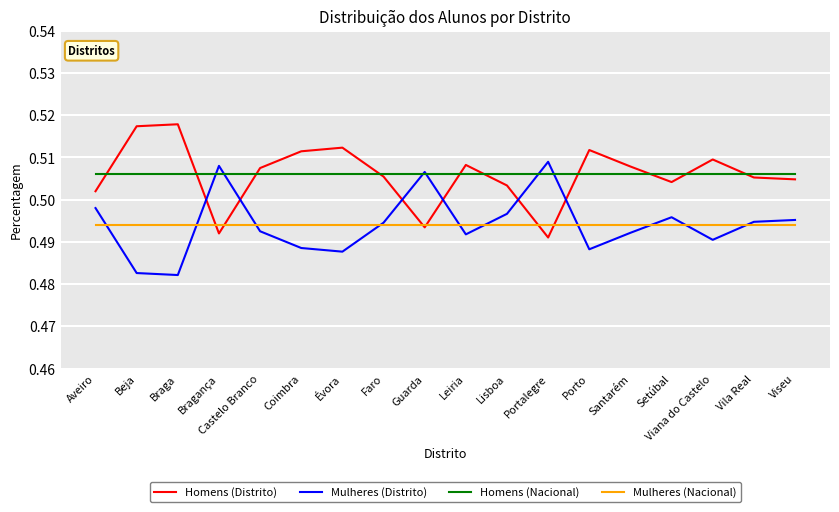

What position from the right is Setúbal?

4